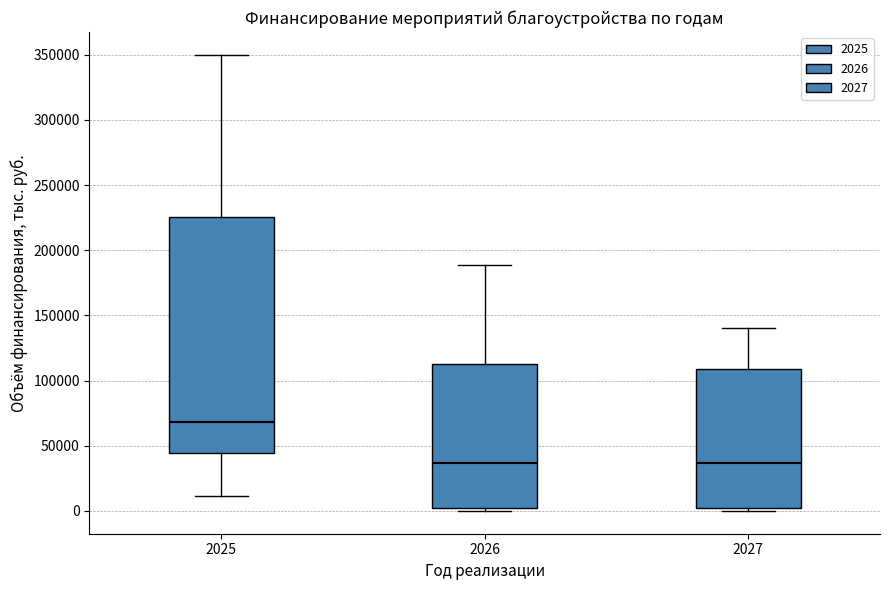

Which box is the tallest, from its lower edge to its upper edge?

2025